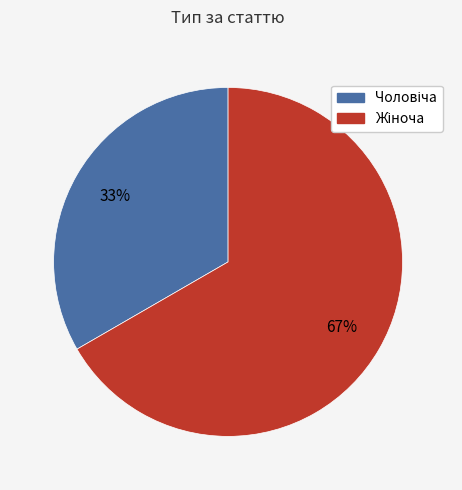

How many segments does this pie chart have?

2